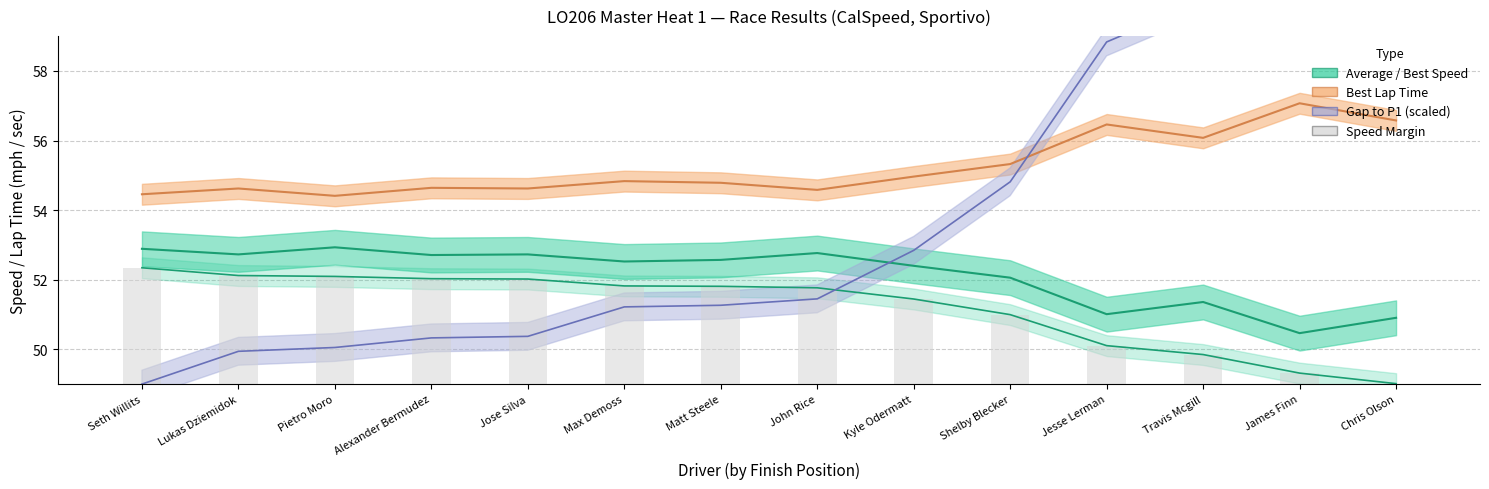

At which label does Best Speed reach its minimum?

James Finn